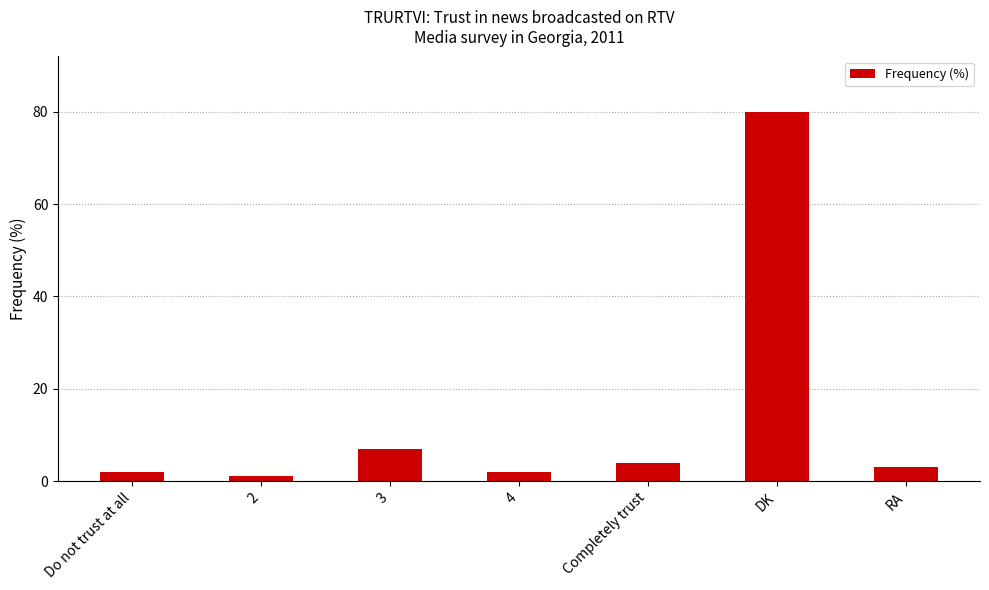

Is it true that the value at 3 is 4?

False